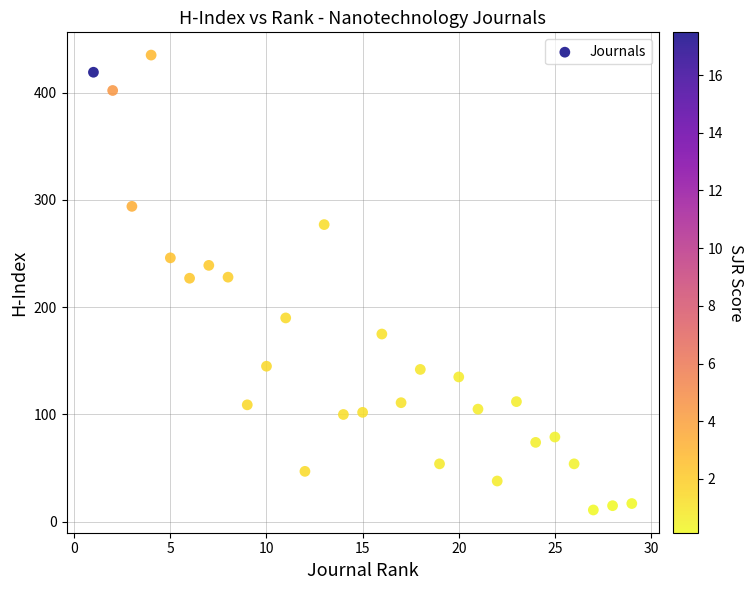

What is the range of Y values (max minus min)?

424